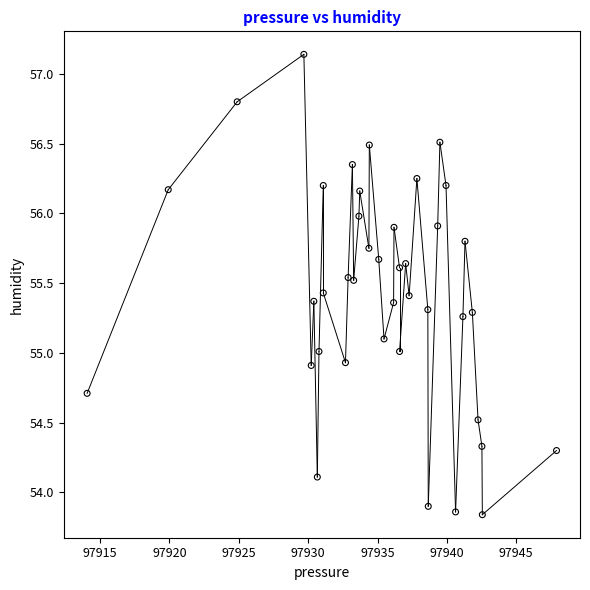

What is the range of Y values (max minus min)?

3.3